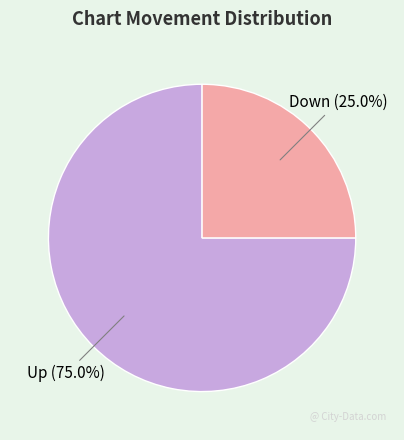

Is there any slice that represents more than half of the pie?

Yes